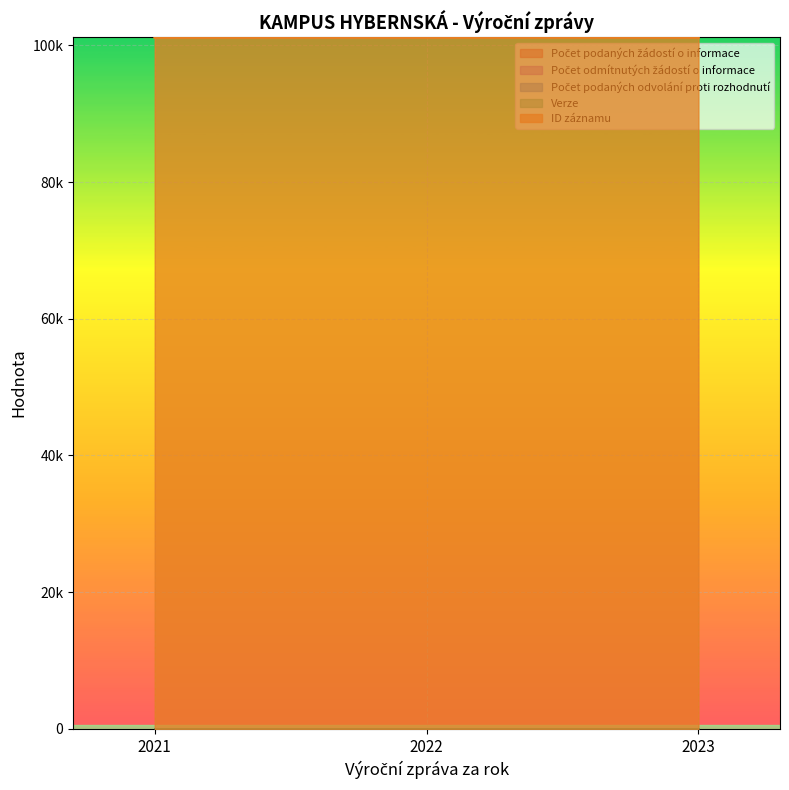

How many values in the ID záznamu series exceed 101152?

1